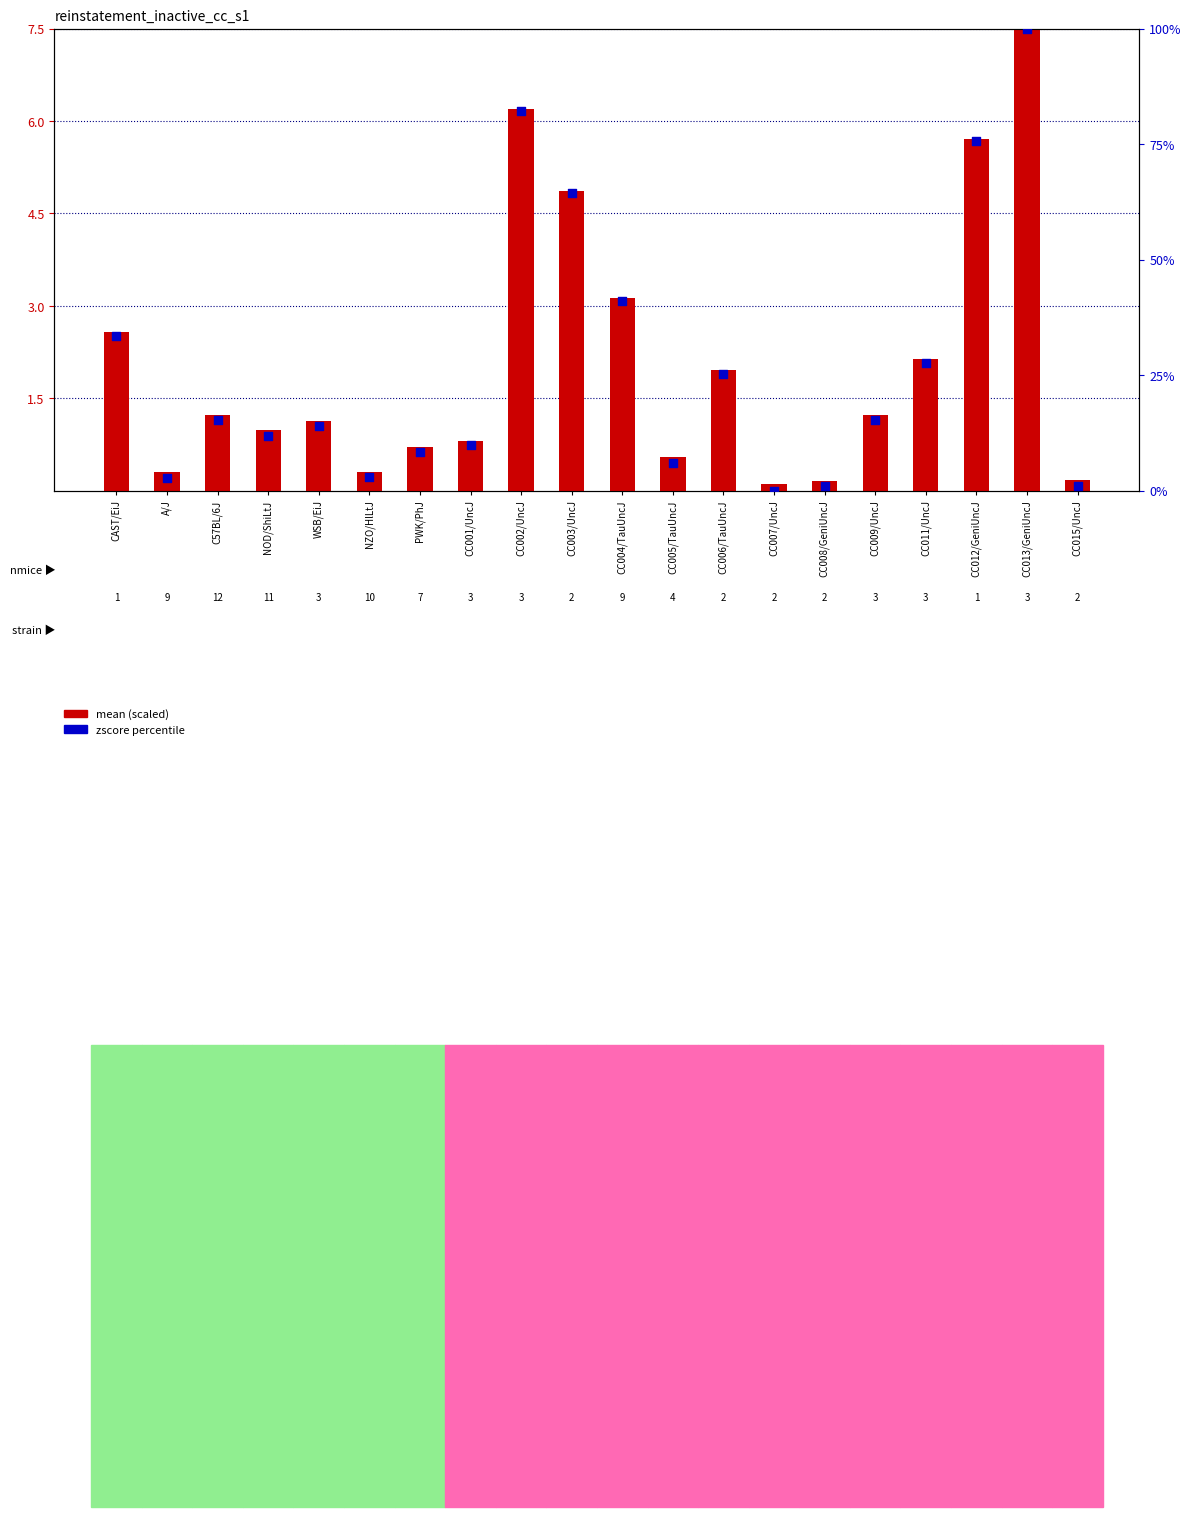

What is the total value across all series at CC012/GeniUncJ?

81.4